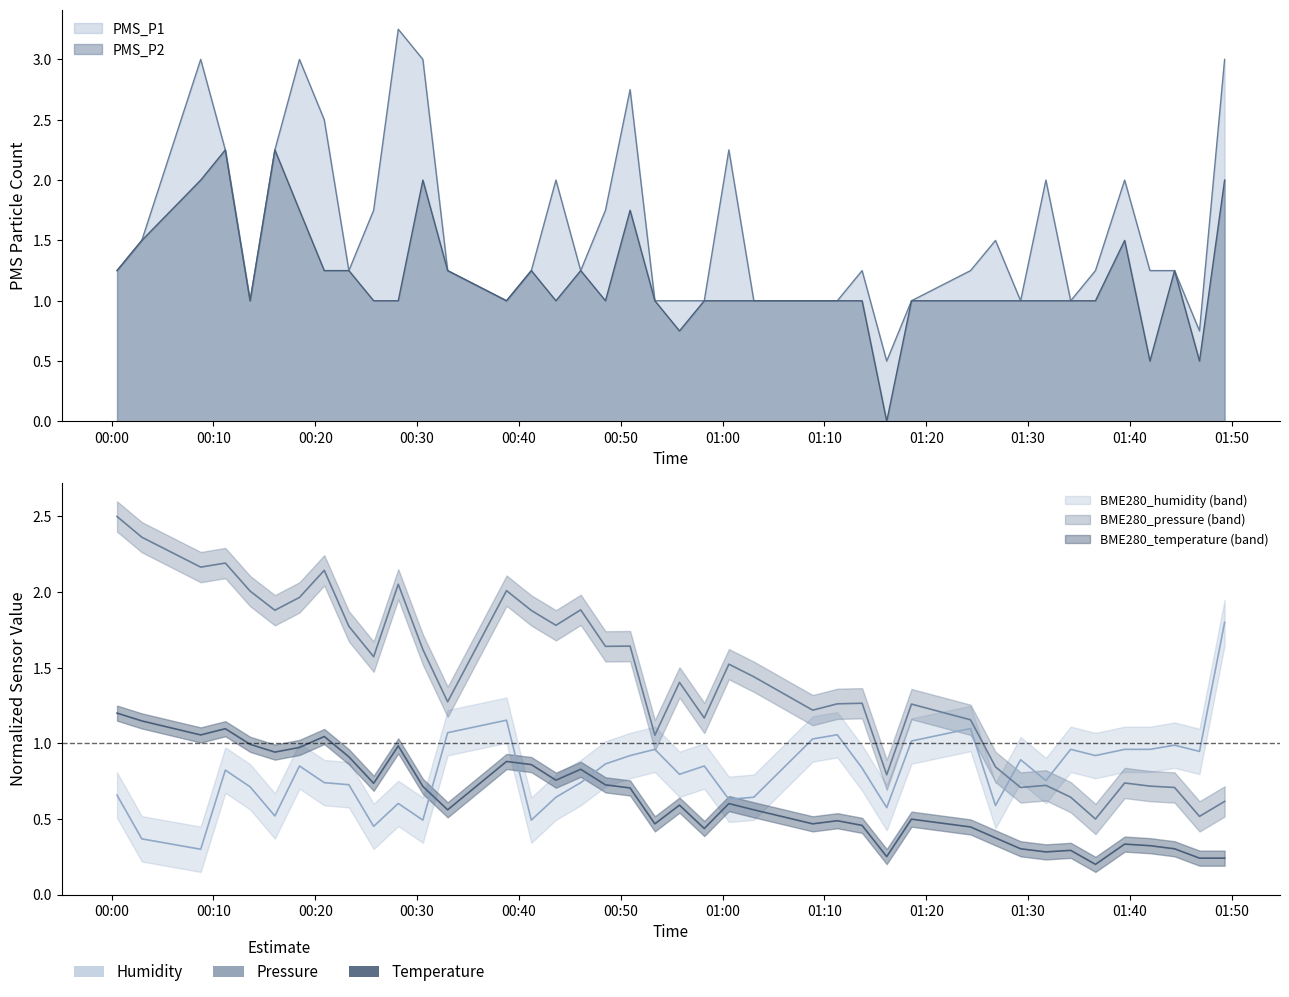

How many data points in PMS_P1 are less than 1?

2